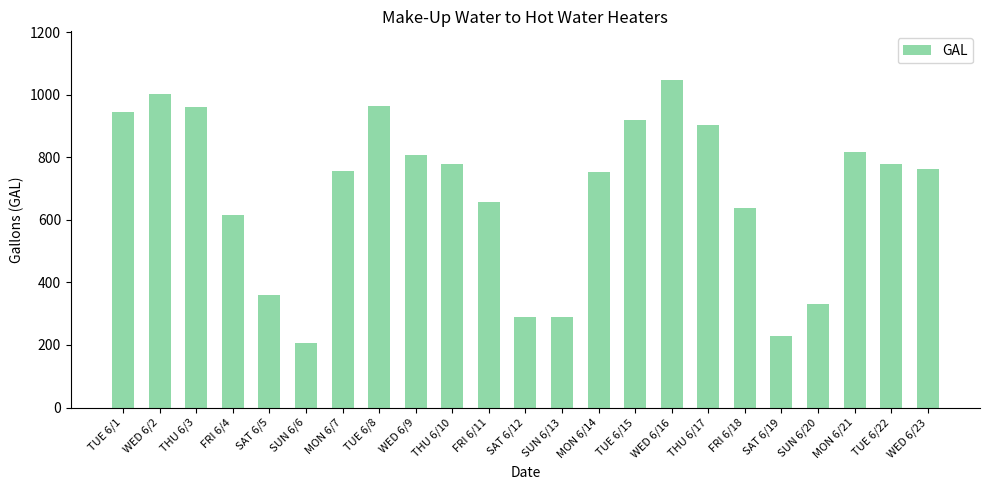

What position from the left is TUE 6/8?

8